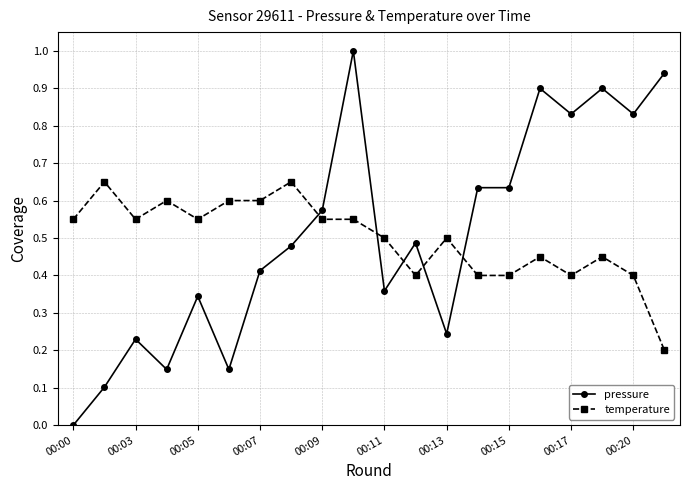

List the series in order of their peak value, lowest first.

temperature, pressure